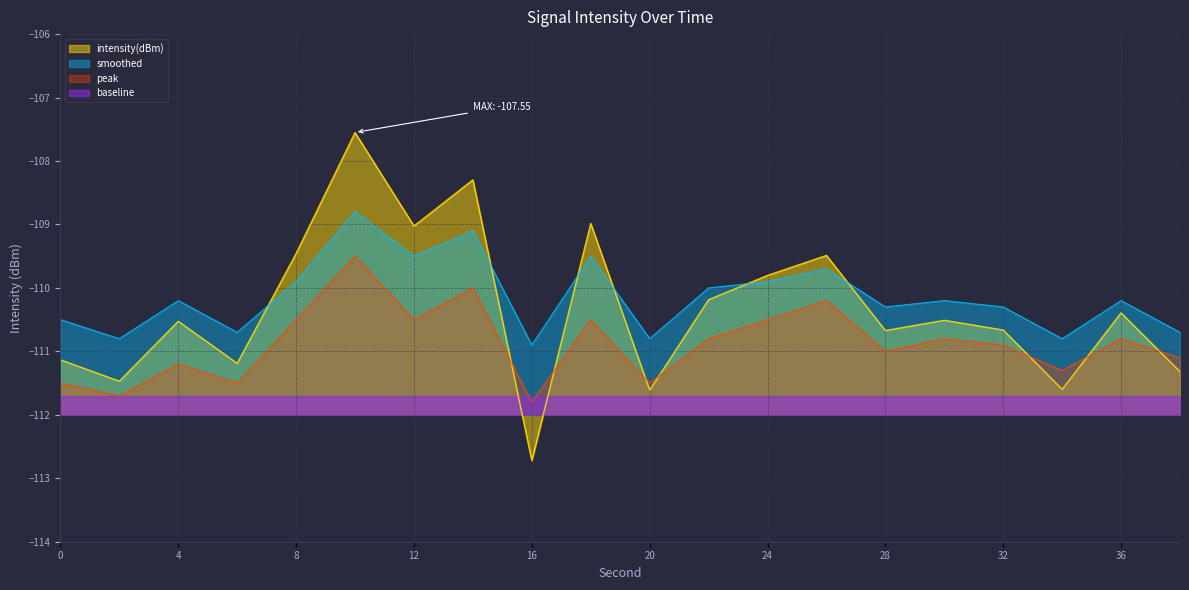

Is it true that intensity(dBm) equals -109.0 at 12?

True